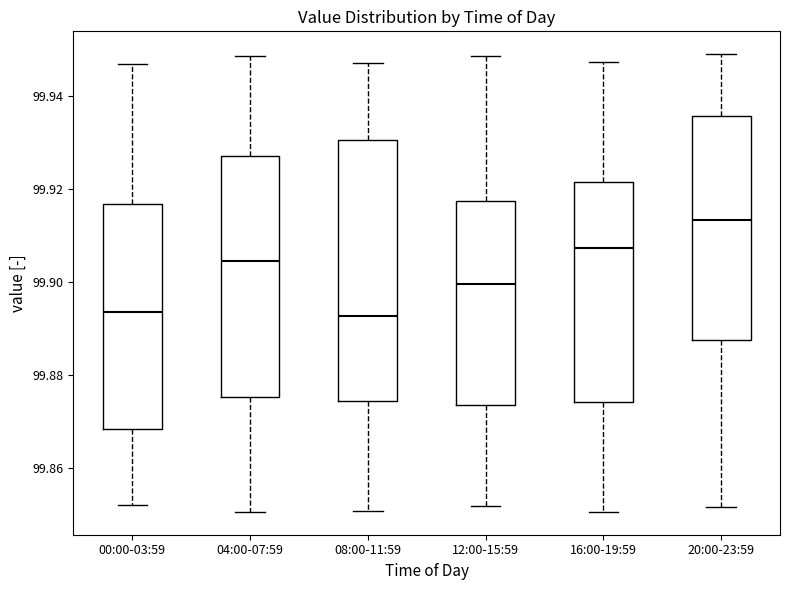

Comparing the boxes themselves (not the whiskers), which one is the tallest?

08:00-11:59